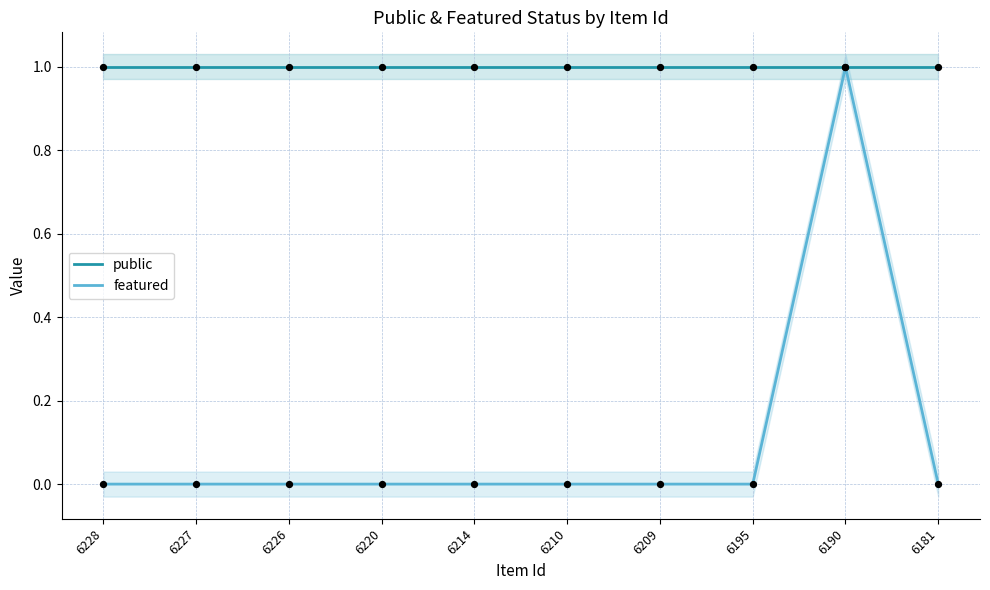

Is the value of featured at 6220 greater than the value of public at 6195?

No